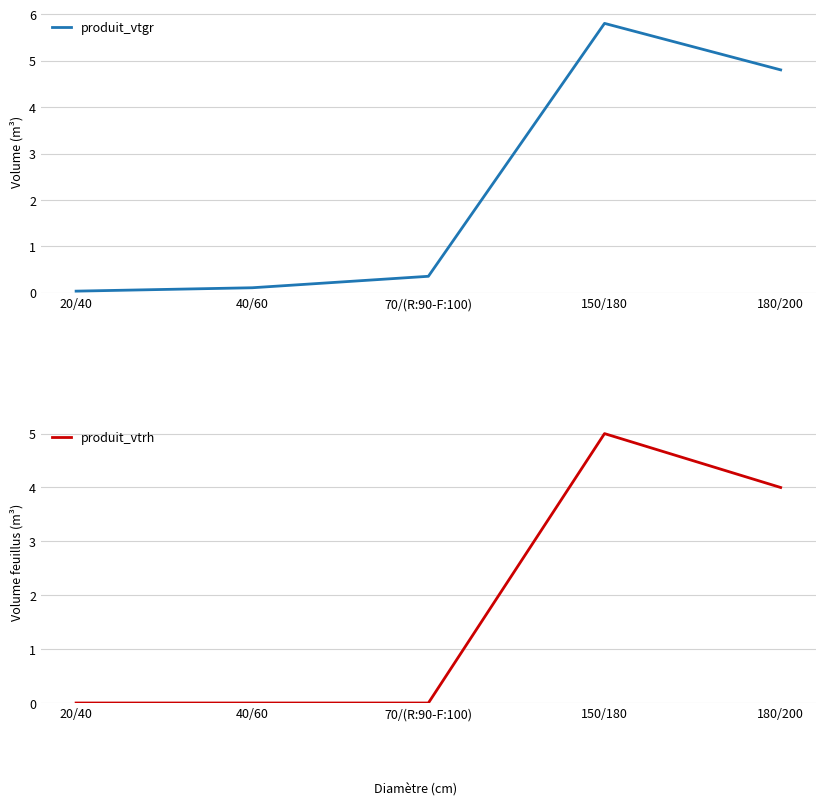

Between 20/40 and 70/(R:90-F:100), which series saw the biggest shift?

produit_vtgr